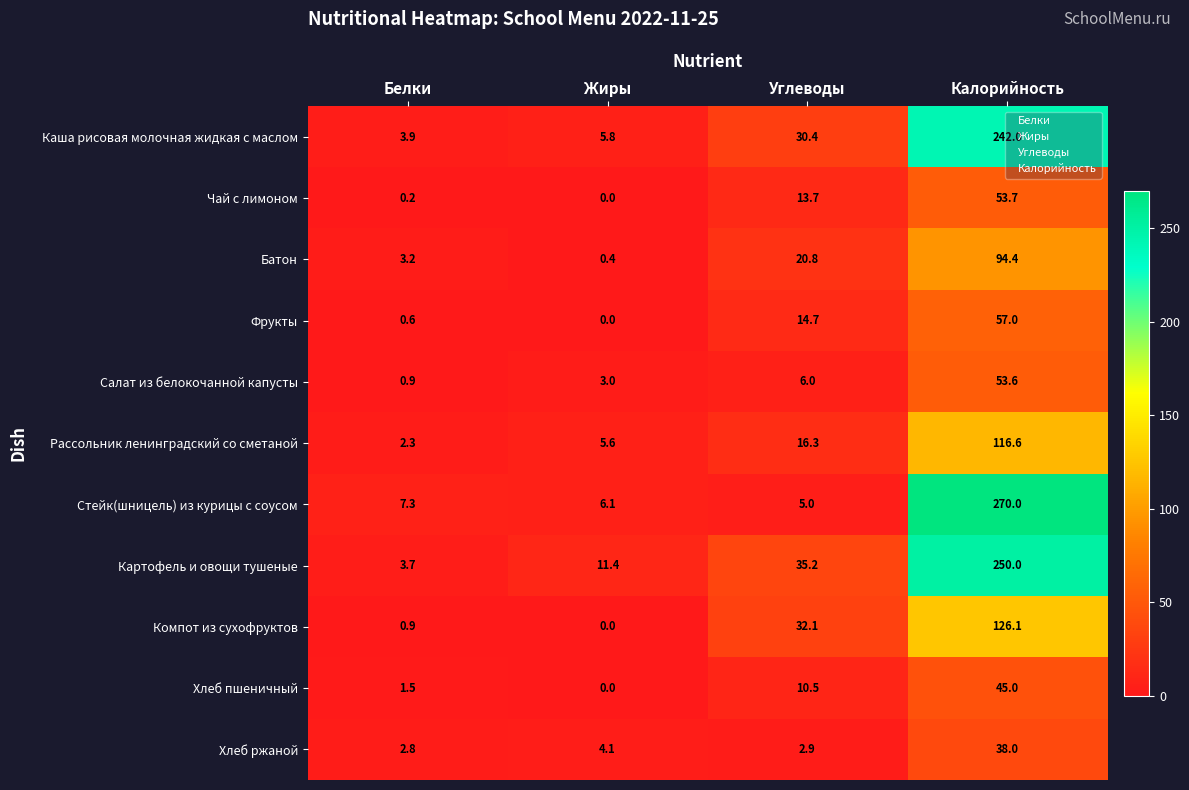

Reading left to right, what are all the values shown in this chart?

Каша рисовая молочная жидкая с маслом: Белки=3.9	Жиры=5.8	Углеводы=30.4	Калорийность=242.0
Чай с лимоном: Белки=0.2	Жиры=0.0	Углеводы=13.7	Калорийность=53.7
Батон: Белки=3.2	Жиры=0.4	Углеводы=20.8	Калорийность=94.4
Фрукты: Белки=0.6	Жиры=0.0	Углеводы=14.7	Калорийность=57.0
Салат из белокочанной капусты: Белки=0.9	Жиры=3.0	Углеводы=6.0	Калорийность=53.6
Рассольник ленинградский со сметаной: Белки=2.3	Жиры=5.6	Углеводы=16.3	Калорийность=116.6
Стейк(шницель) из курицы с соусом: Белки=7.3	Жиры=6.1	Углеводы=5.0	Калорийность=270.0
Картофель и овощи тушеные: Белки=3.7	Жиры=11.4	Углеводы=35.2	Калорийность=250.0
Компот из сухофруктов: Белки=0.9	Жиры=0.0	Углеводы=32.1	Калорийность=126.1
Хлеб пшеничный: Белки=1.5	Жиры=0.0	Углеводы=10.5	Калорийность=45.0
Хлеб ржаной: Белки=2.8	Жиры=4.1	Углеводы=2.9	Калорийность=38.0